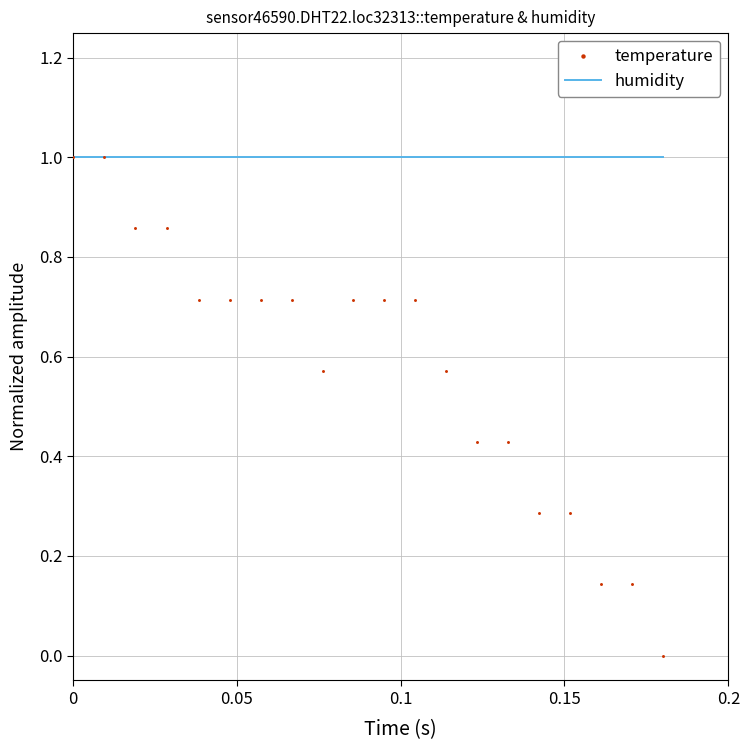

Which series reaches the minimum Y coordinate?

temperature